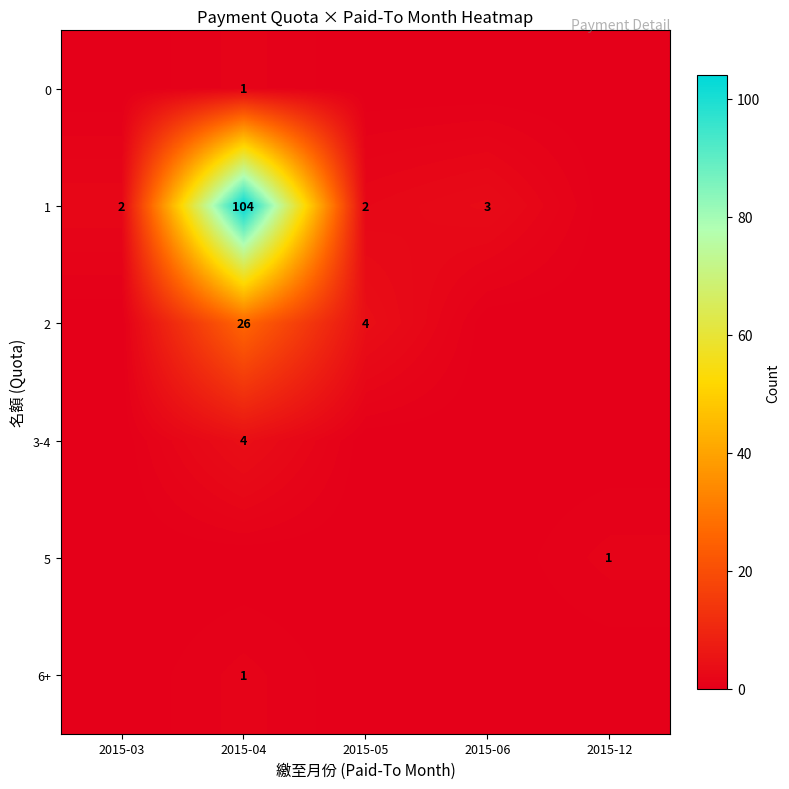

The 0 series shows 1 at 2015-04. True or false?

True